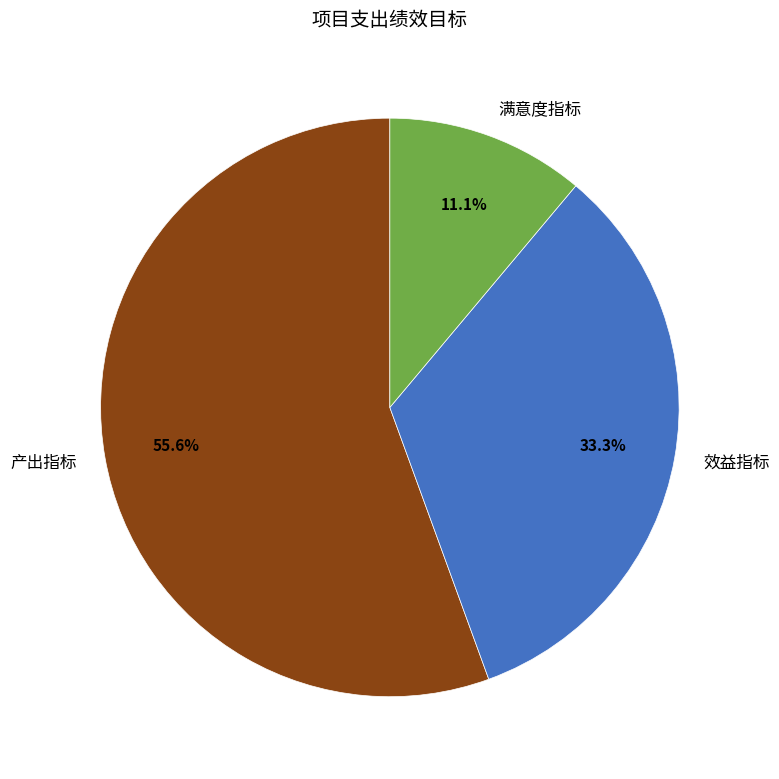

Is the sum of 满意度指标 and 产出指标 greater than half?

Yes